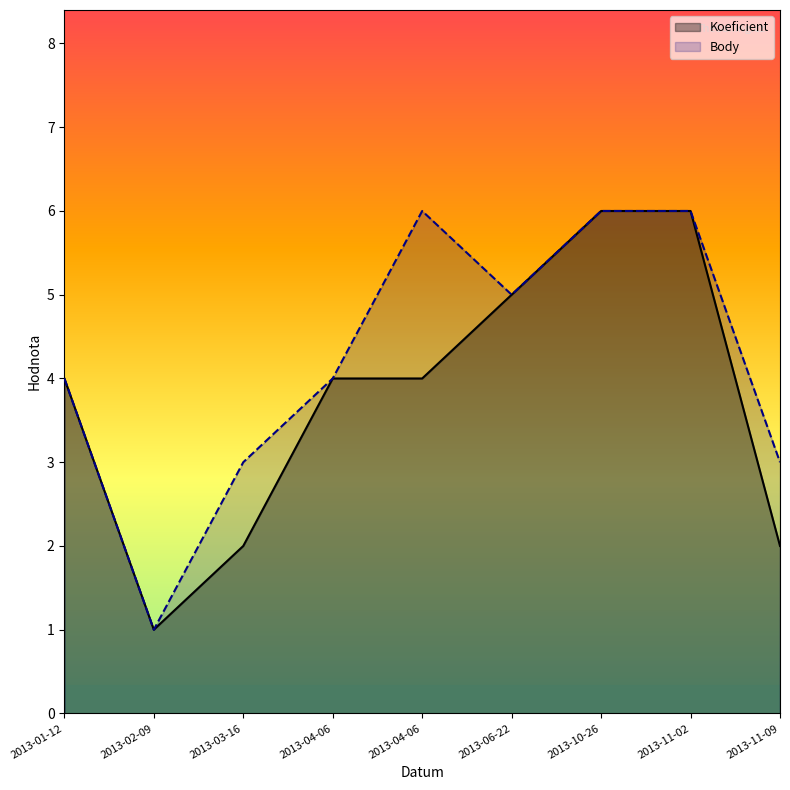

True or false: Body and Koeficient intersect in this chart.

False